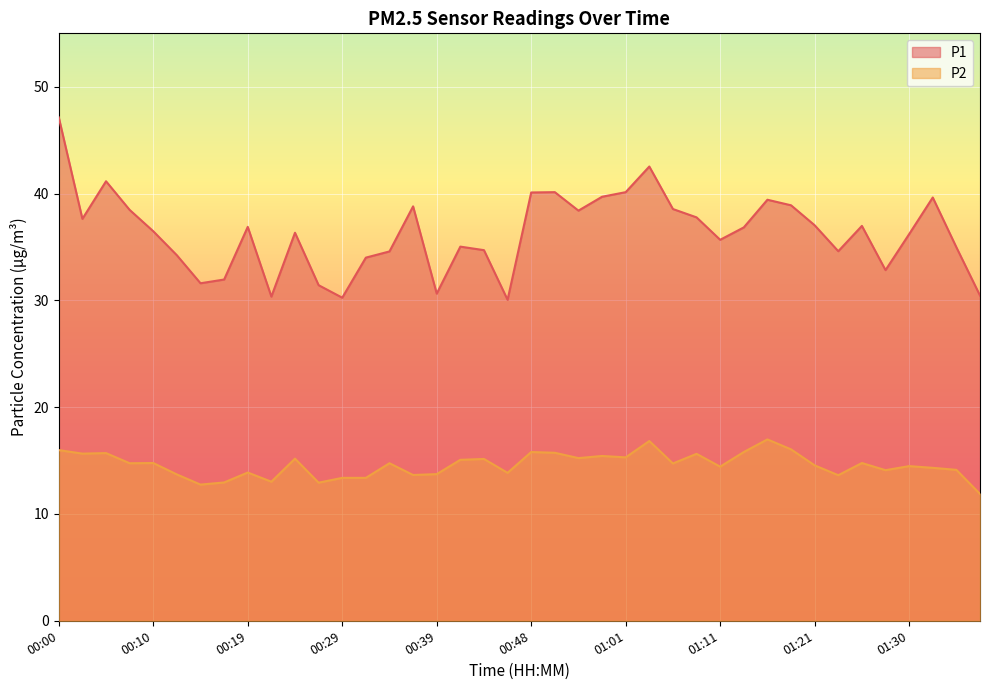

Reading left to right, transcribe all the data shown in this chart.

P1: 47.1	37.6	41.1	38.5	36.5	34.2	31.6	31.9	36.9	30.4	36.3	31.4	30.2	34.0	34.6	38.8	30.6	35.0	34.7	30.1	40.1	40.1	38.4	39.7	40.1	42.5	38.5	37.8	35.7	36.8	39.4	38.9	37.0	34.6	37.0	32.8	36.2	39.6	35.0	30.4
P2: 16.0	15.7	15.7	14.8	14.8	13.7	12.8	12.9	13.9	13.0	15.2	12.9	13.4	13.4	14.8	13.7	13.7	15.1	15.2	13.8	15.8	15.7	15.2	15.4	15.3	16.8	14.7	15.6	14.4	15.8	17.0	16.1	14.6	13.6	14.8	14.1	14.5	14.3	14.1	11.9